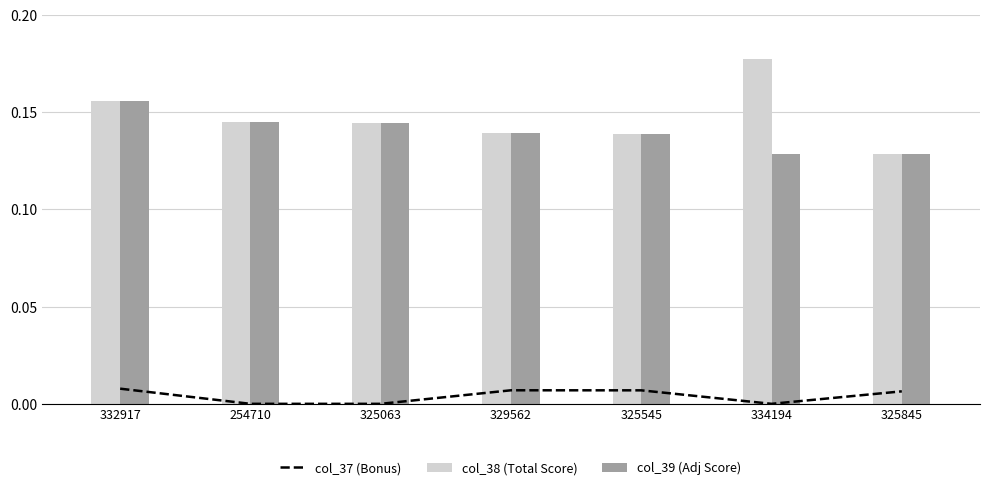

List the labels in order of col_37 (Bonus) value, largest first.

332917, 329562, 325545, 325845, 254710, 325063, 334194